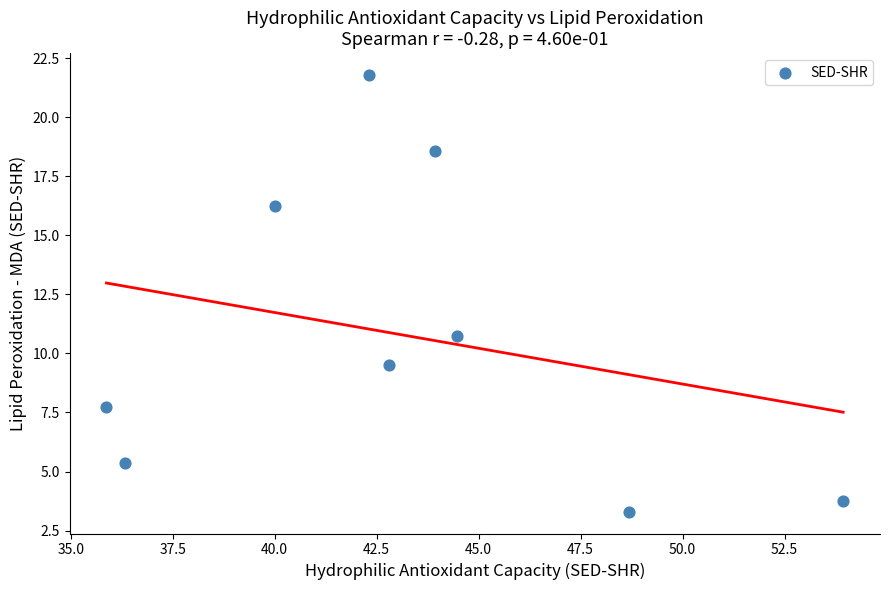

What Y value in the scatter plot is closest to 12?

10.7